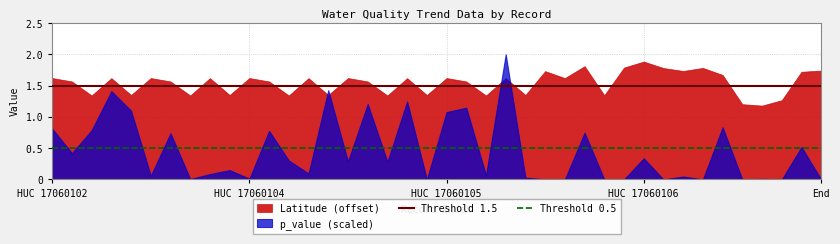

At which category is the sum across all series the highest?

HUC 17060102